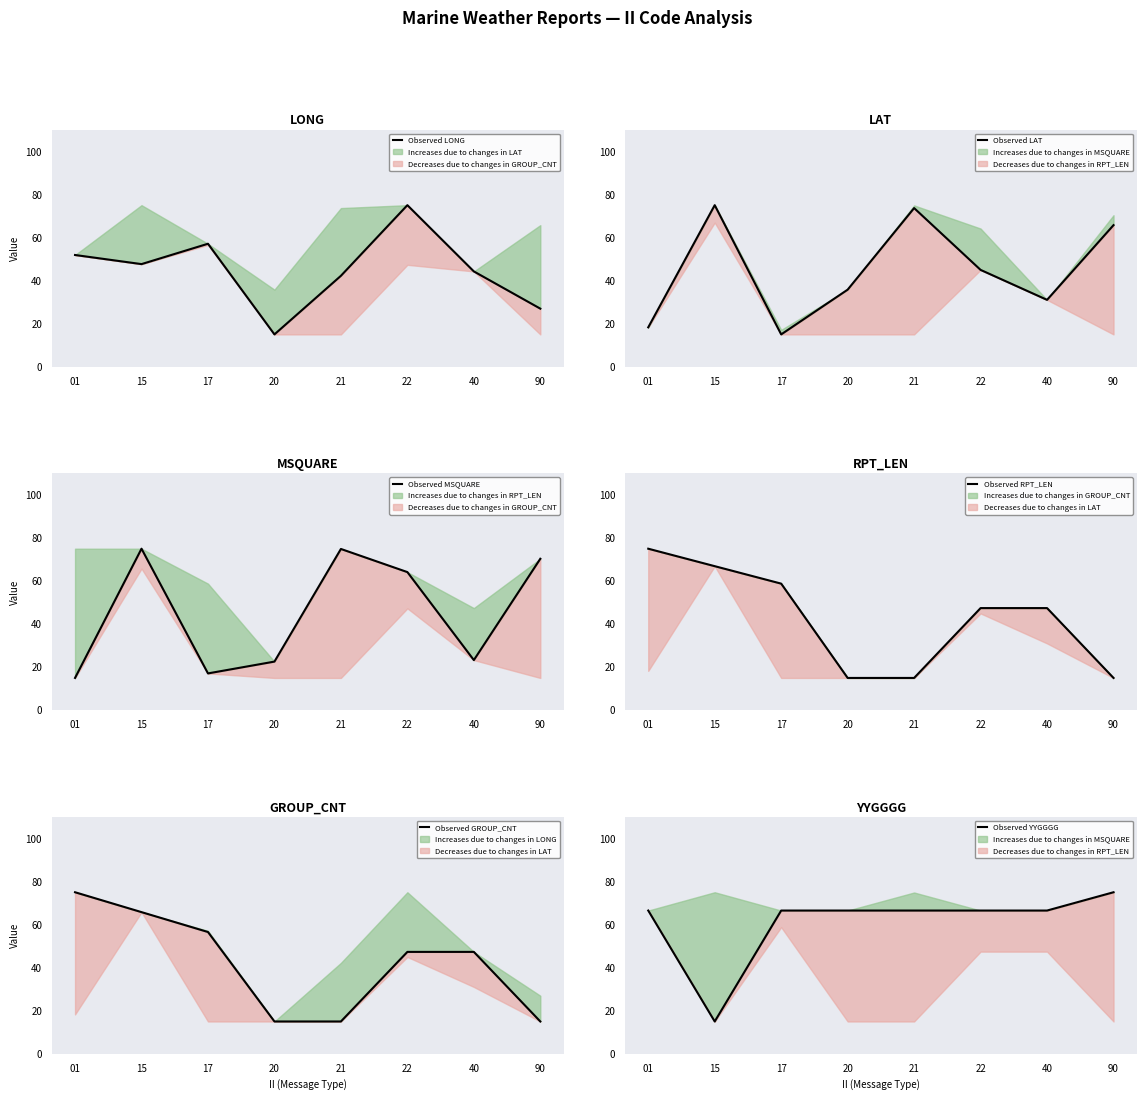

What is the sum of the Observed RPT_LEN values at 17 and 01?

133.8